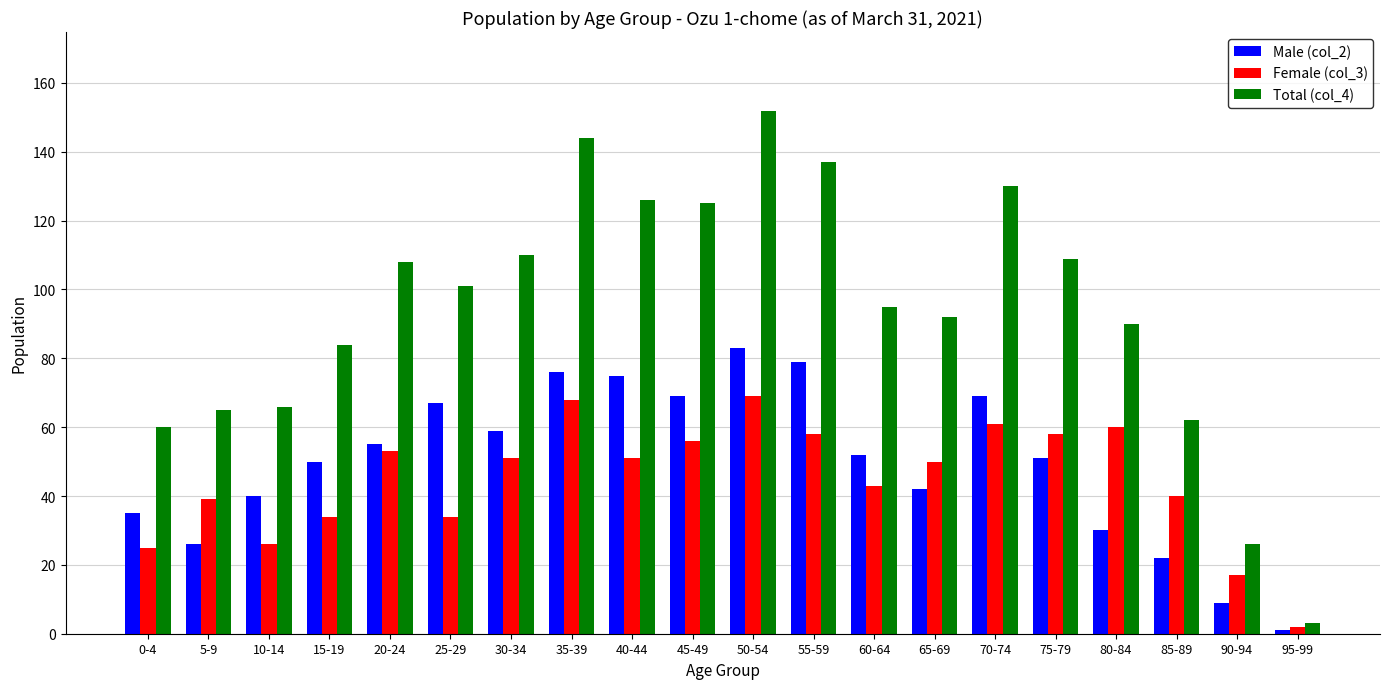

How many values in the Total (col_4) series are below 101?

10